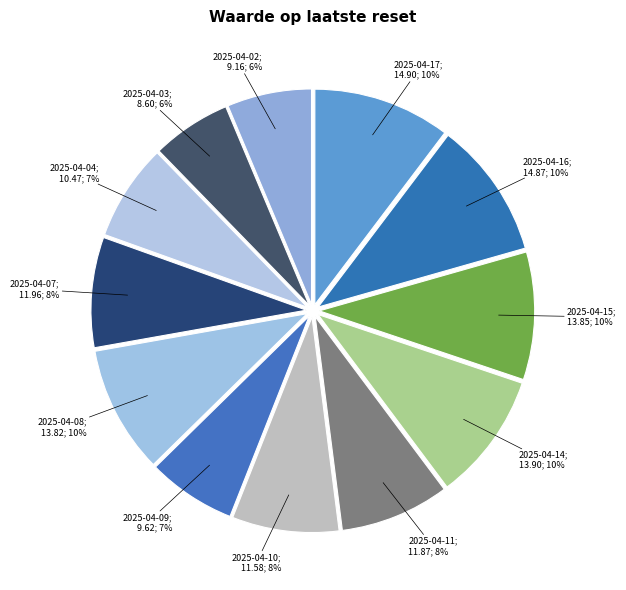

To the nearest percent, what is the difference between the largest and smallest slice percentages?

4%